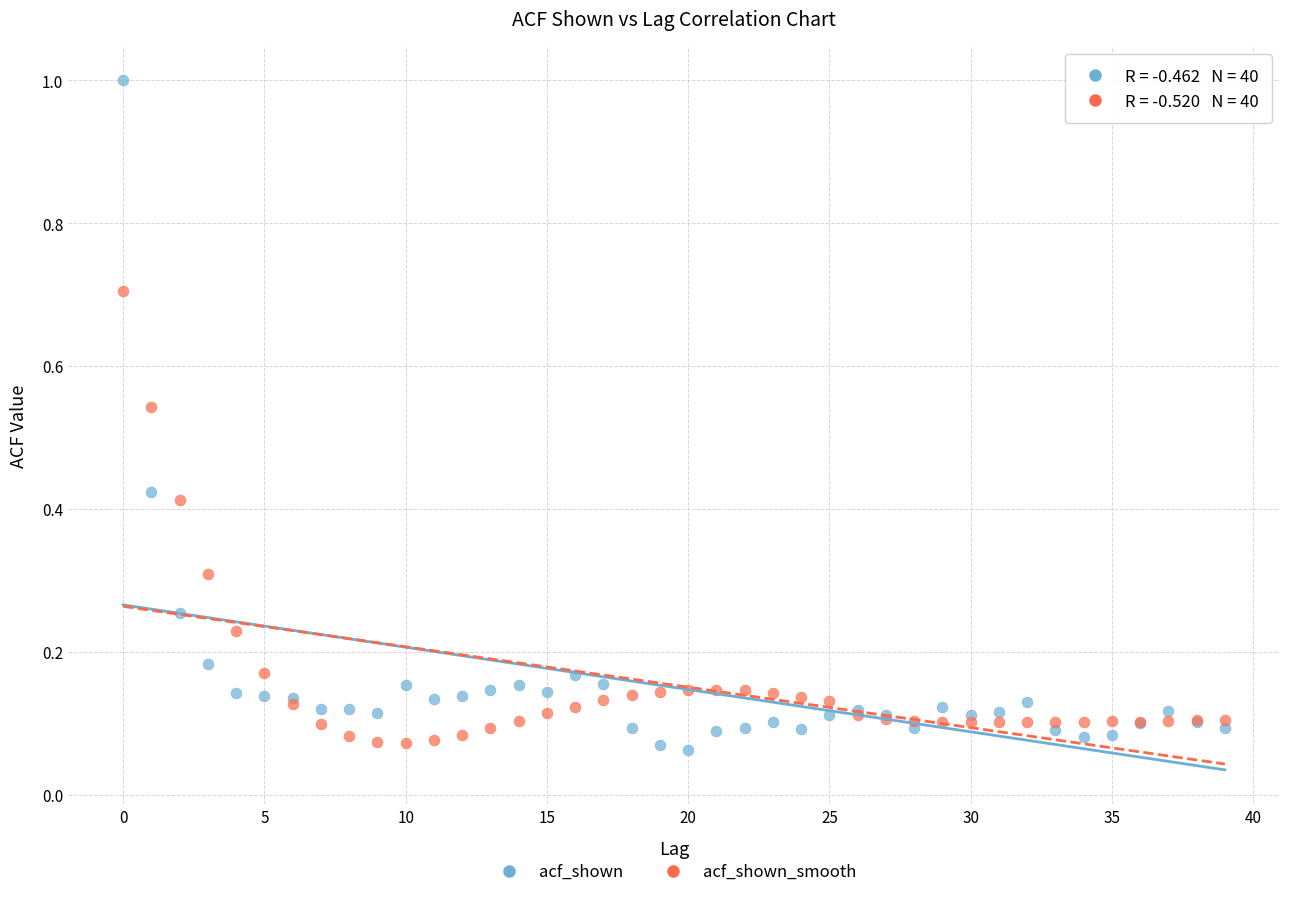

Which series contains the highest Y value?

acf_shown